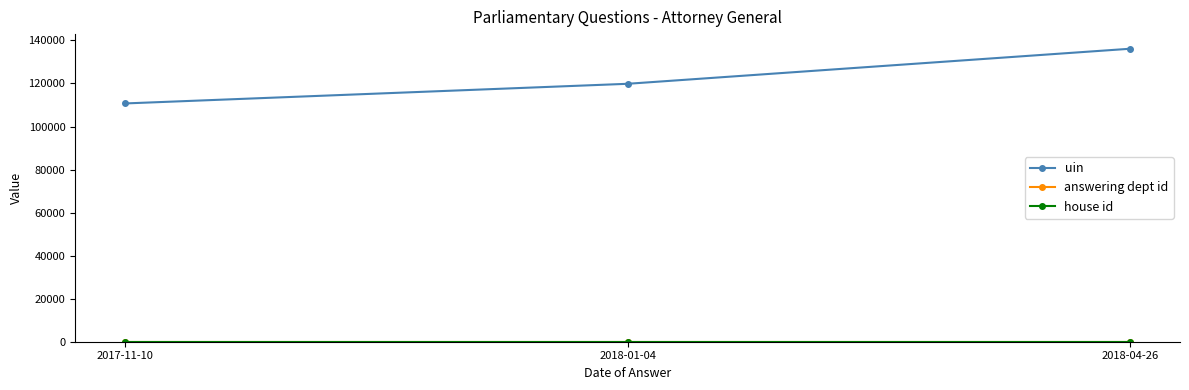

What is the label of the 1st point from the left?

2017-11-10